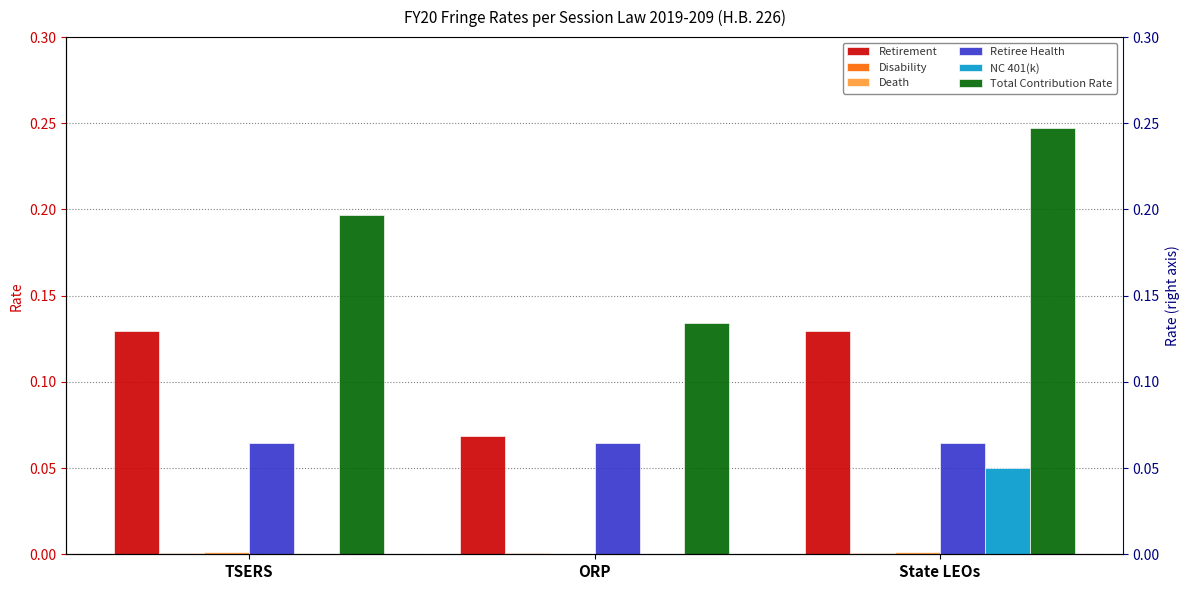

At how many categories does at least one series exceed 0?

3